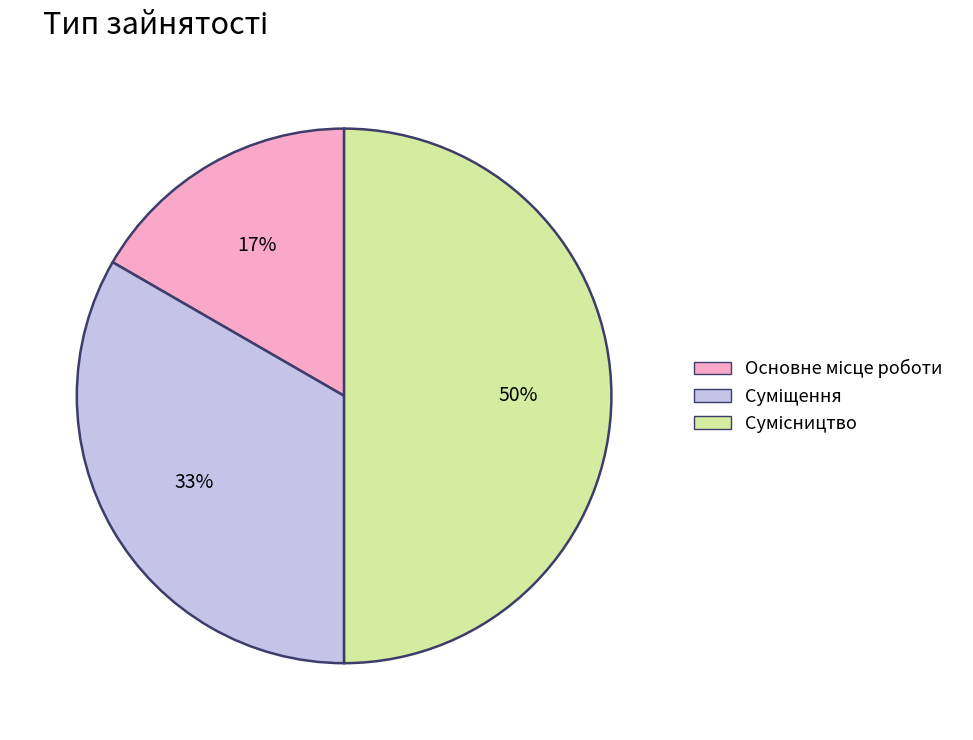

To the nearest percent, what is the average slice percentage?

33%